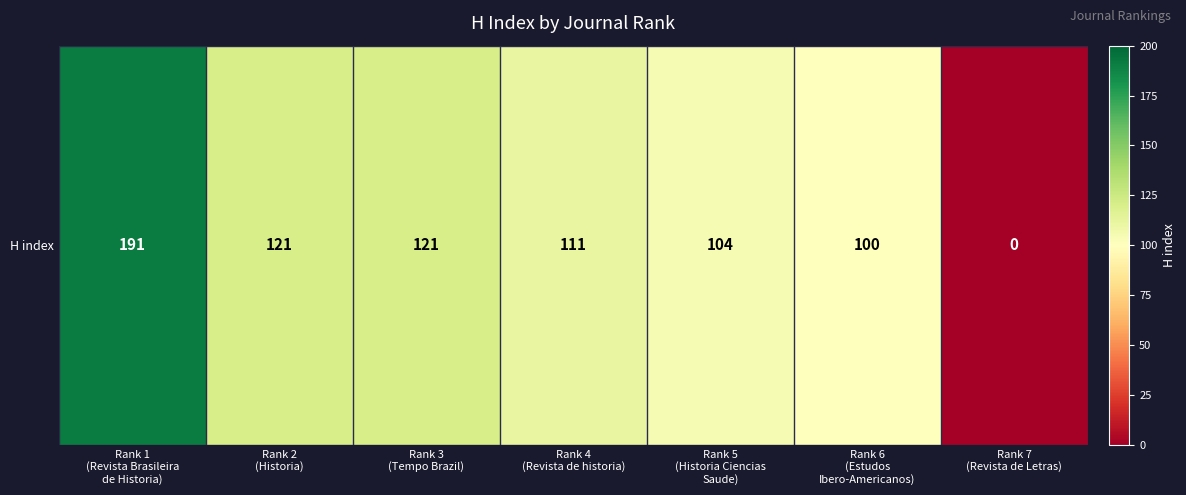

True or false: the data shows 182 at Rank 3
(Tempo Brazil).

False